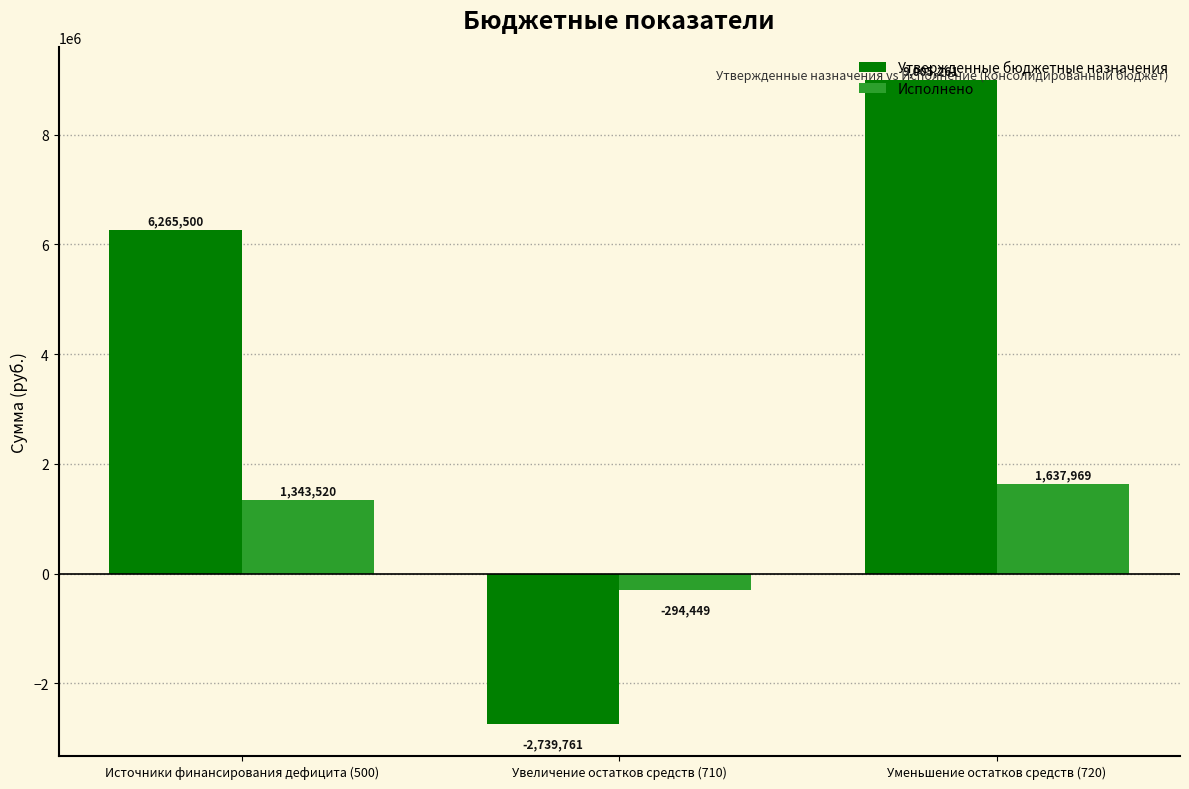

What is the total value across all series at Источники финансирования дефицита (500)?

7609020.2